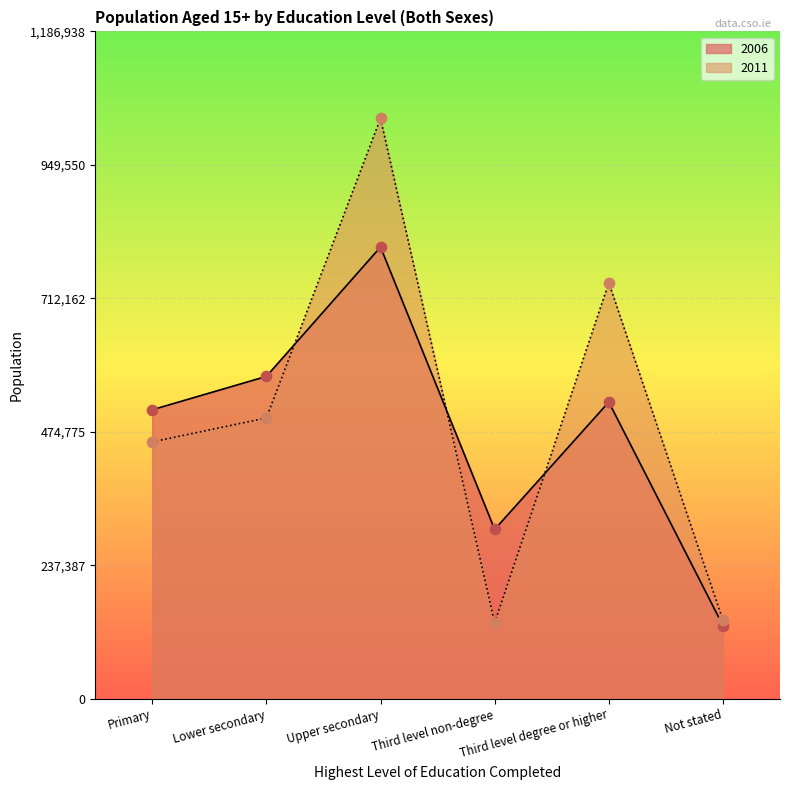

Which series reaches the maximum Y coordinate?

2011